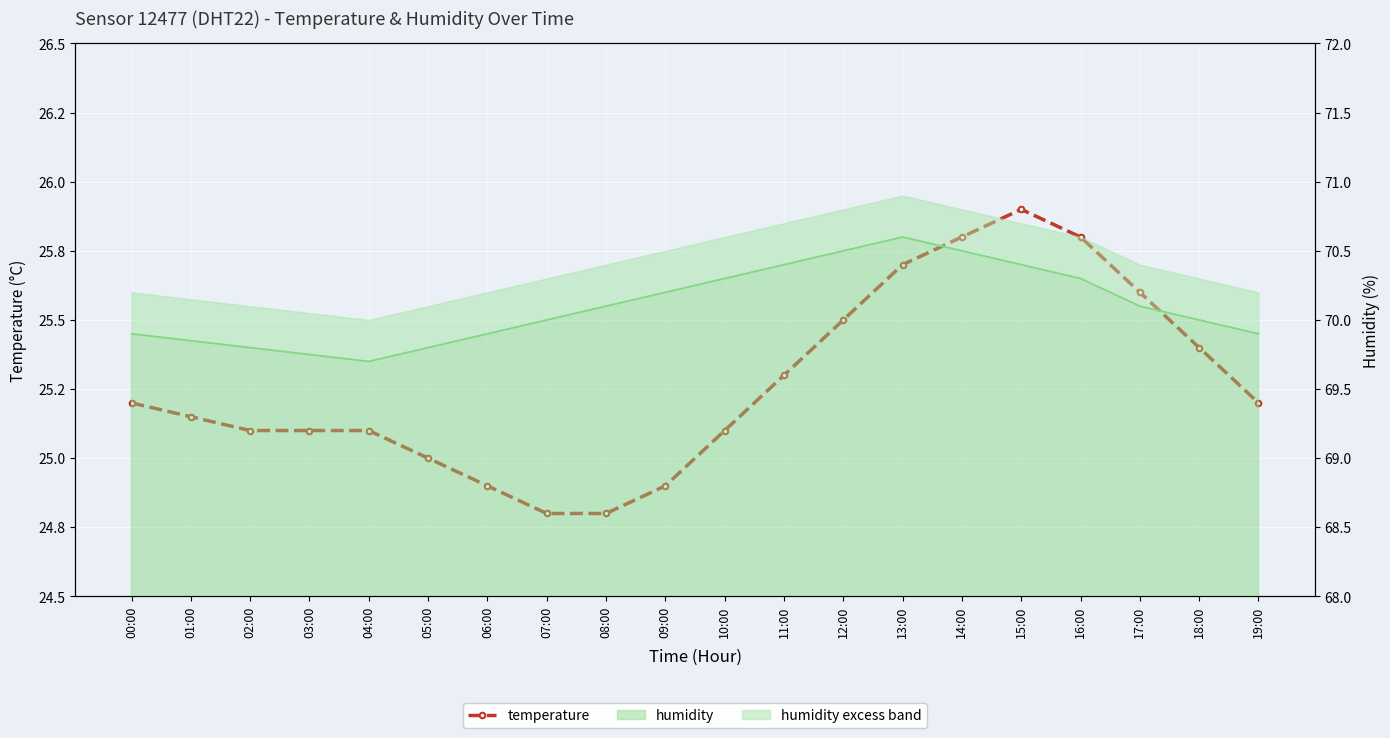

What is the average value?

25.3